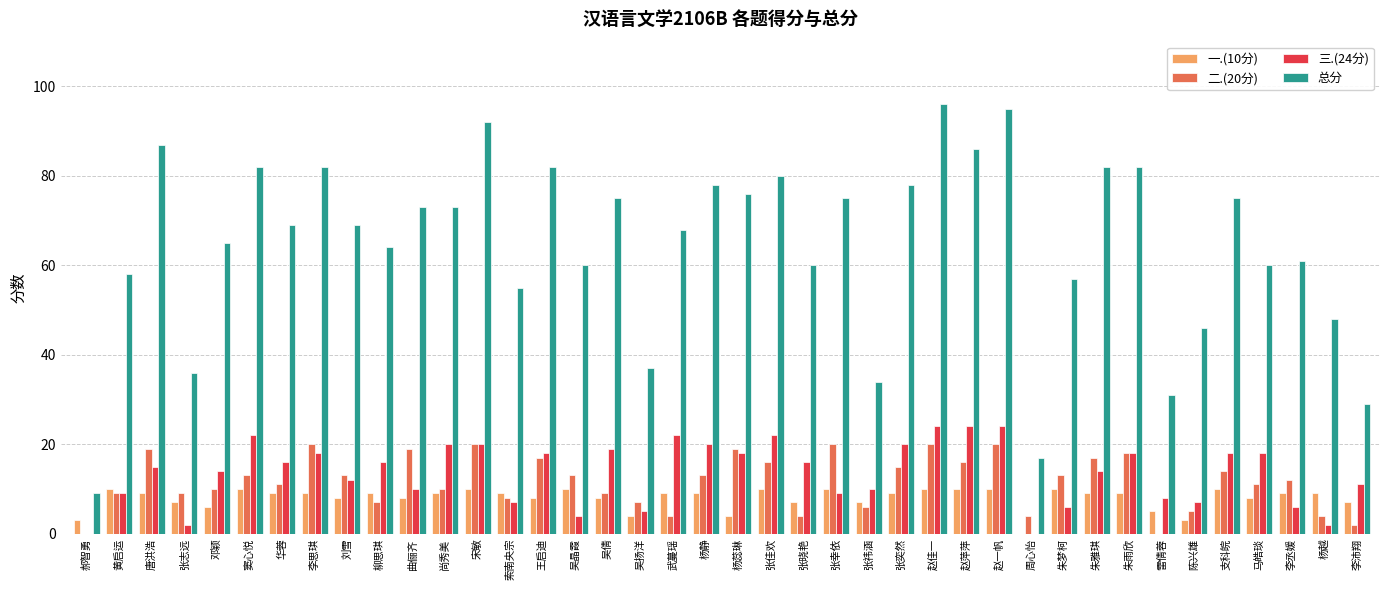

Read the 总分 value at 窦心悦, to the nearest 5.

80